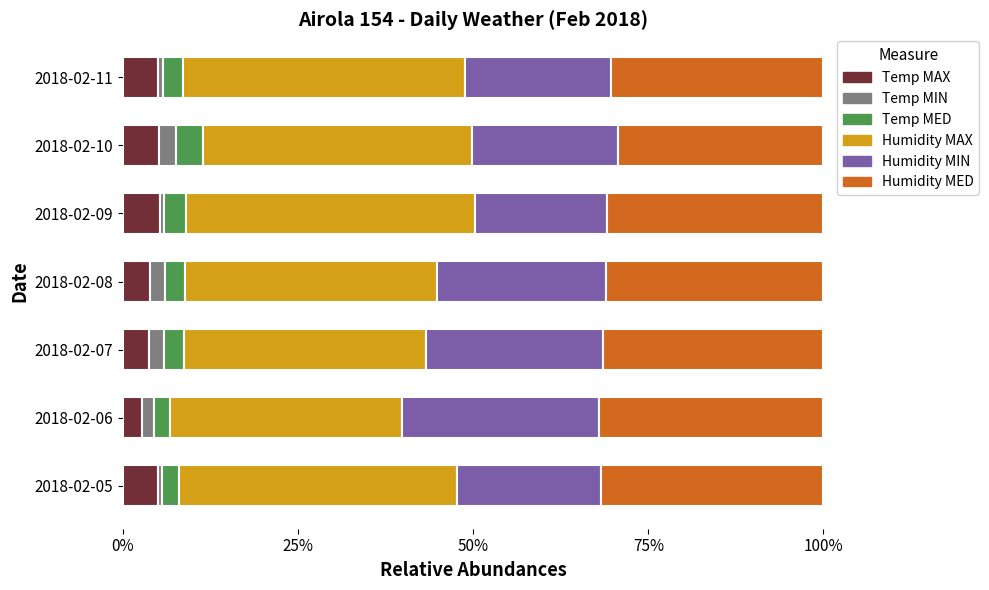

Count the number of categories in the chart.

7